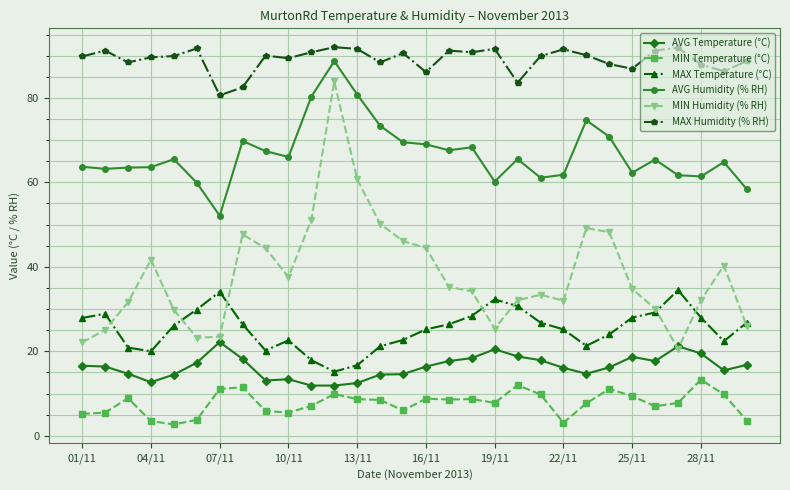

How many lines are shown in the chart?

6